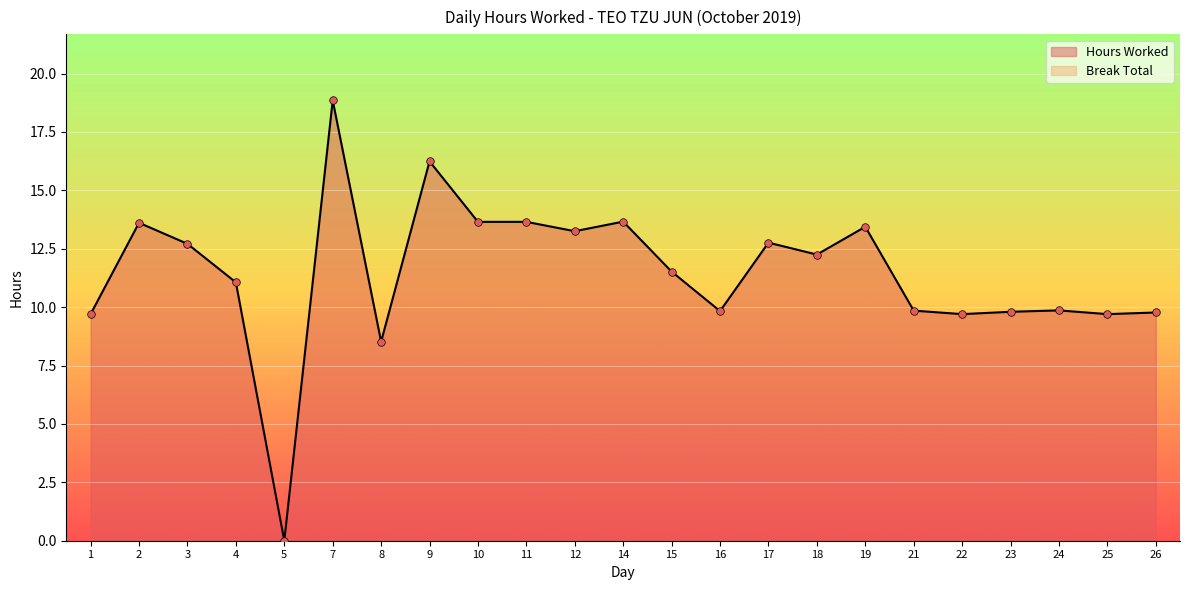

What is the ratio of the value at 21 to the value at 23?

1.0